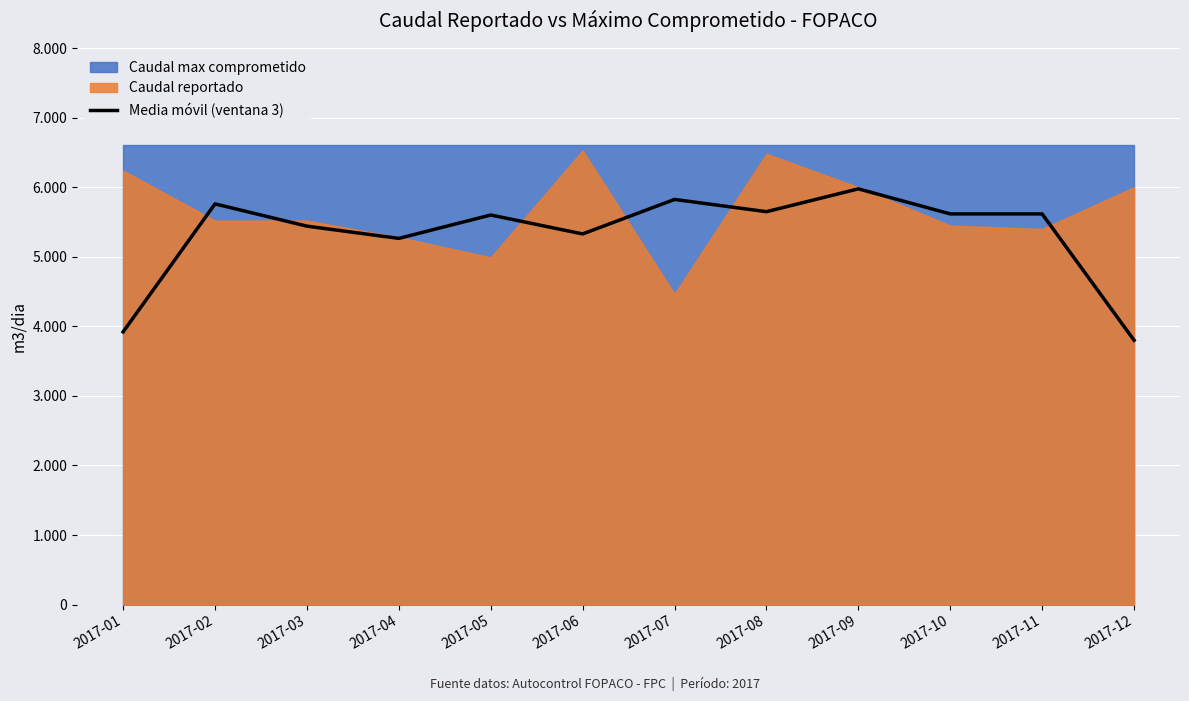

Between 2017-06 and 2017-04, which is larger?

2017-06